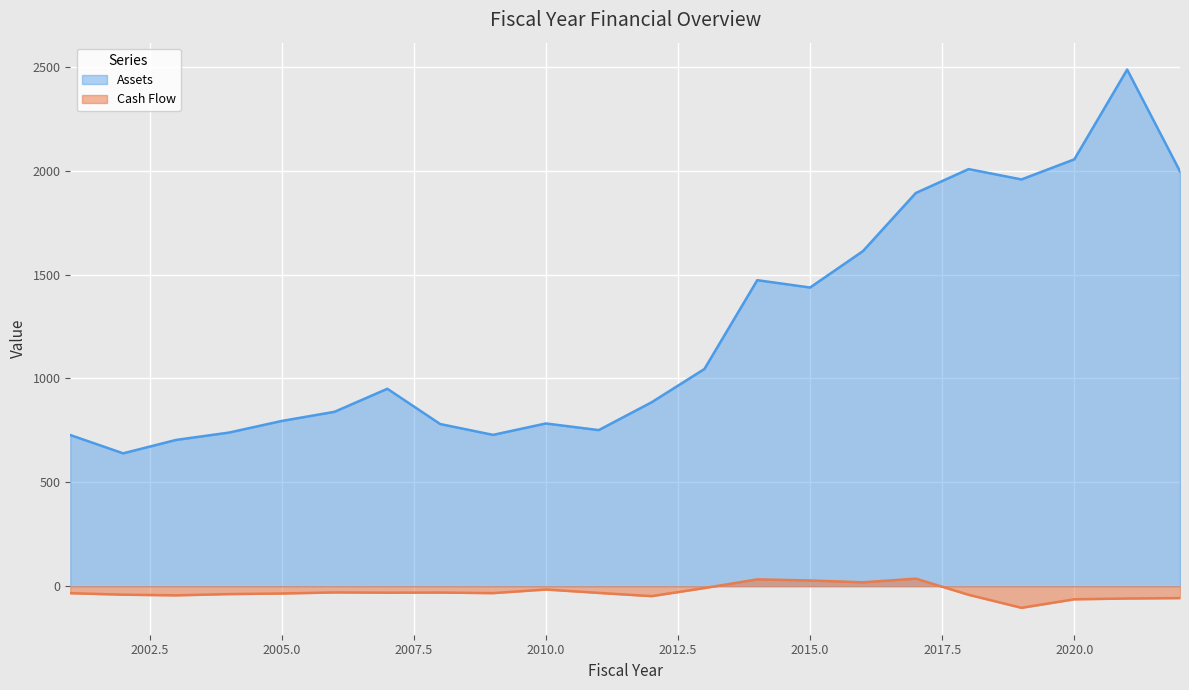

At which category does Assets reach its first local valley?

2002